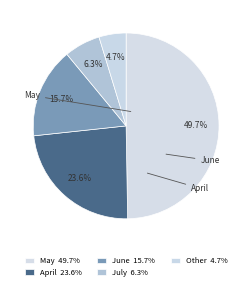

How many slices are in this pie chart?

5